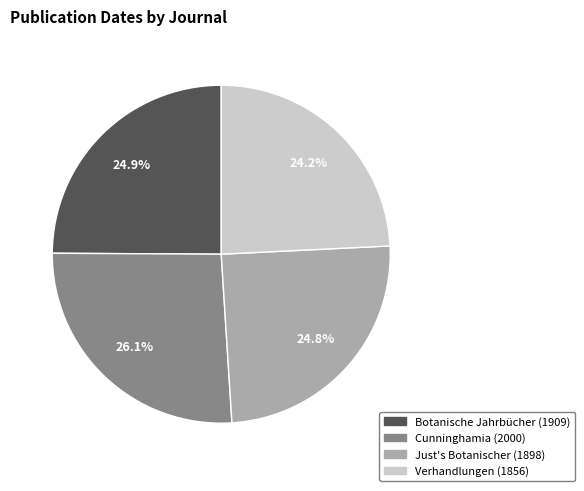

What is the total percentage of Botanische Jahrbücher (1909) and Cunninghamia (2000)?

51.0%